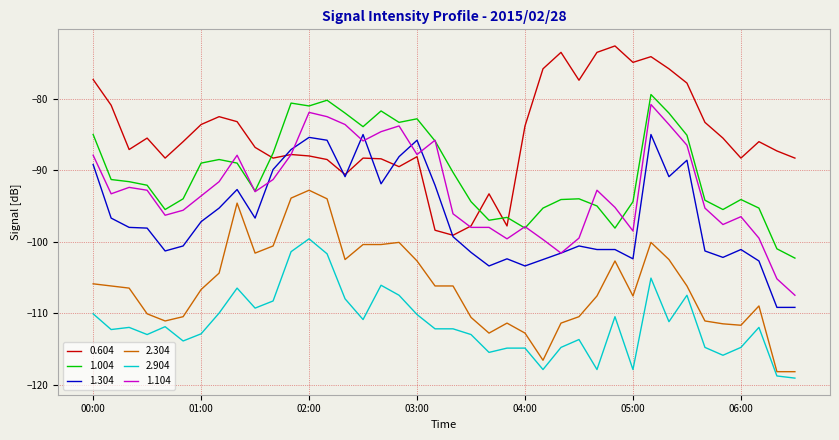

True or false: 2.304 and 0.604 cross at least once.

False